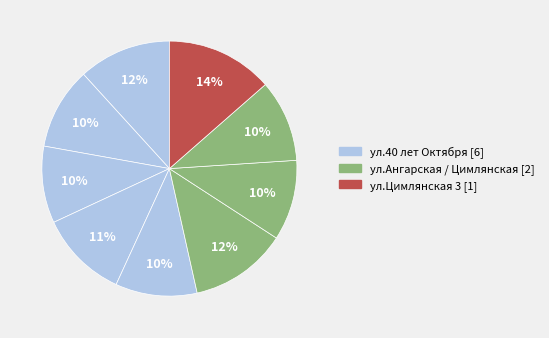

Which slice is the smallest?

ул.40 лет Октября 37